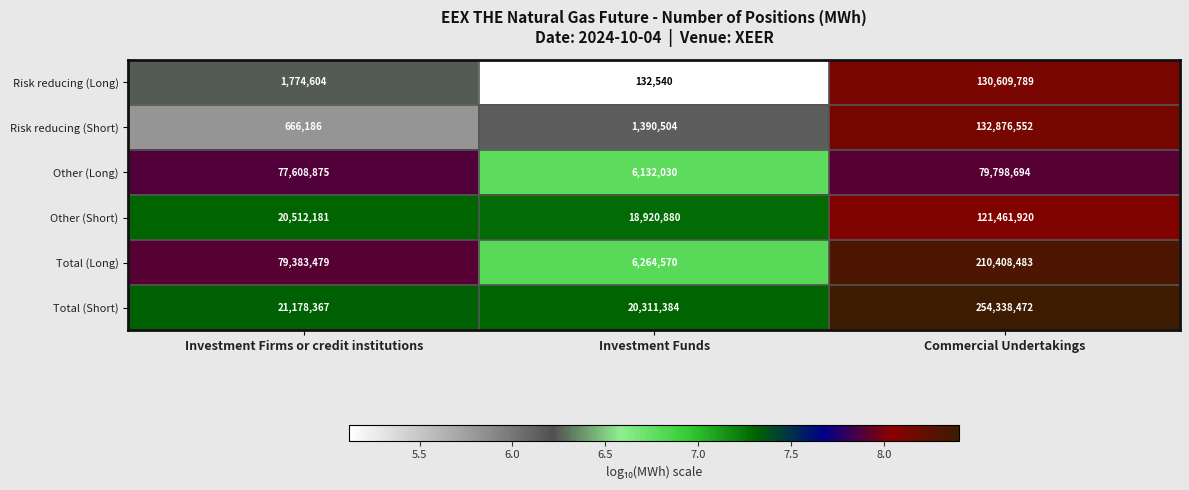

Where is Other (Short) nearest to the value 70191400?

Investment Firms or credit institutions